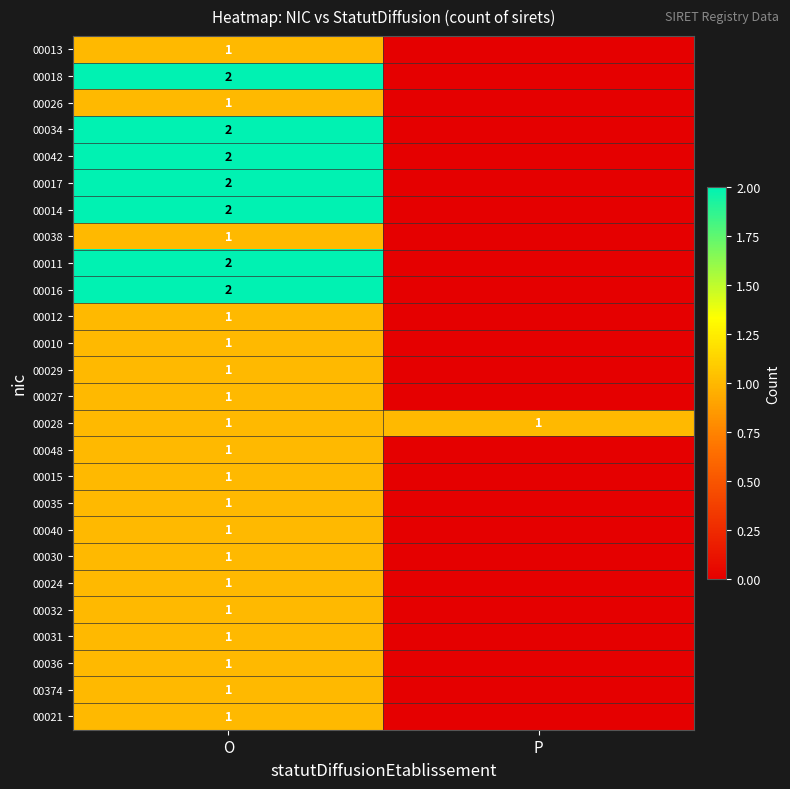

Between O and P, which is larger?

O